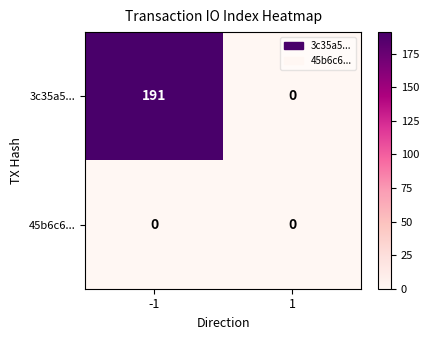

What is the spread (max minus min) of values at -1?

191